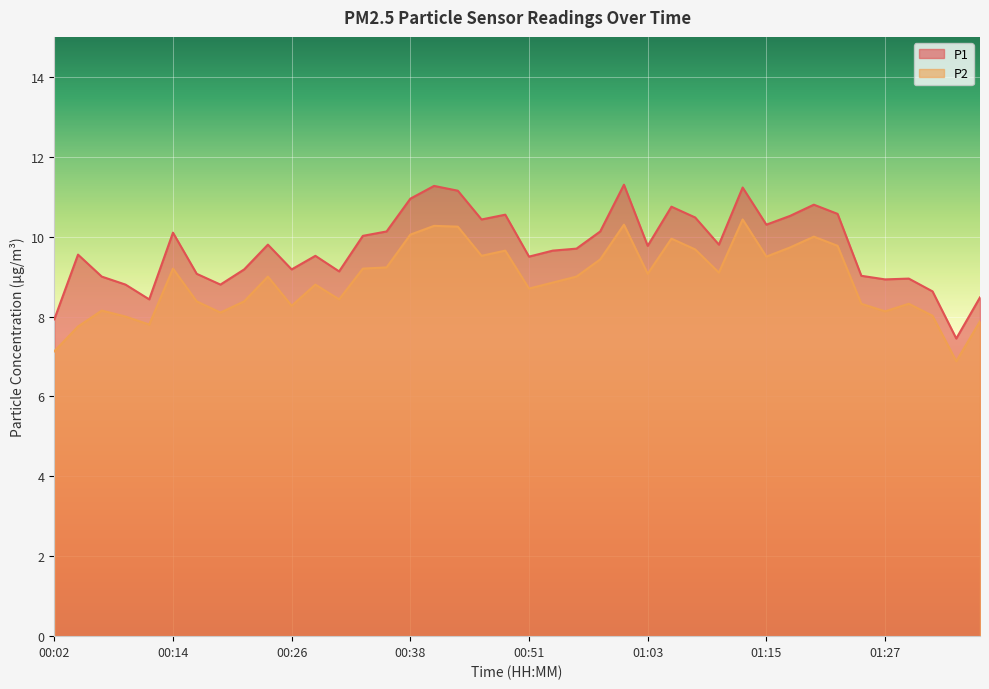

Reading left to right, list all the values displayed in this chart.

P1: 00:02=7.9	00:04=9.6	00:07=9.0	00:09=8.8	00:12=8.4	00:14=10.1	00:16=9.1	00:19=8.8	00:21=9.2	00:24=9.8	00:26=9.2	00:29=9.5	00:31=9.1	00:34=10.0	00:36=10.1	00:38=10.9	00:41=11.3	00:43=11.2	00:46=10.4	00:48=10.6	00:51=9.5	00:53=9.7	00:56=9.7	00:58=10.1	01:00=11.3	01:03=9.8	01:05=10.8	01:08=10.5	01:10=9.8	01:13=11.2	01:15=10.3	01:18=10.5	01:20=10.8	01:22=10.6	01:25=9.0	01:27=8.9	01:30=8.9	01:32=8.6	01:35=7.5	01:37=8.5
P2: 00:02=7.1	00:04=7.8	00:07=8.2	00:09=8.0	00:12=7.8	00:14=9.2	00:16=8.4	00:19=8.1	00:21=8.4	00:24=9.0	00:26=8.3	00:29=8.8	00:31=8.4	00:34=9.2	00:36=9.2	00:38=10.1	00:41=10.3	00:43=10.2	00:46=9.5	00:48=9.7	00:51=8.7	00:53=8.8	00:56=9.0	00:58=9.4	01:00=10.3	01:03=9.1	01:05=9.9	01:08=9.7	01:10=9.1	01:13=10.4	01:15=9.5	01:18=9.7	01:20=10.0	01:22=9.8	01:25=8.3	01:27=8.1	01:30=8.3	01:32=8.0	01:35=6.9	01:37=7.9